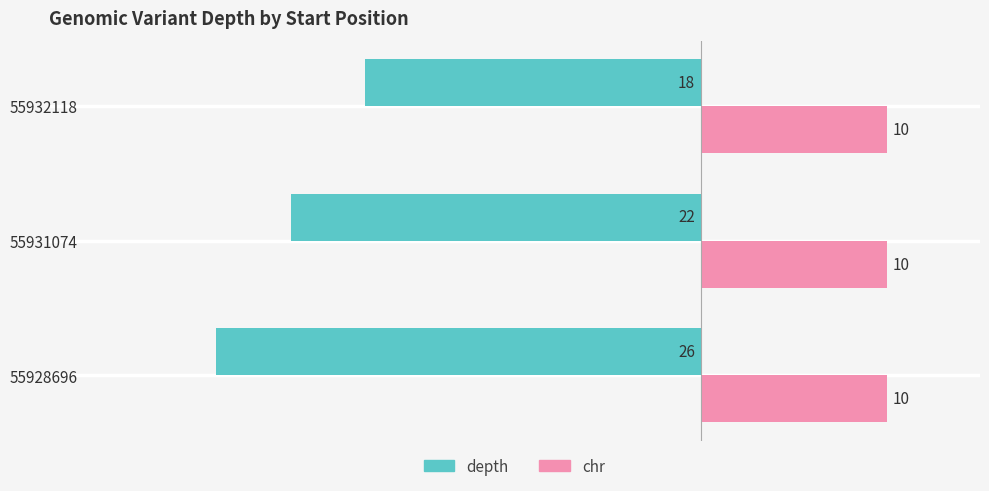

Read the depth value at 55932118.

-18